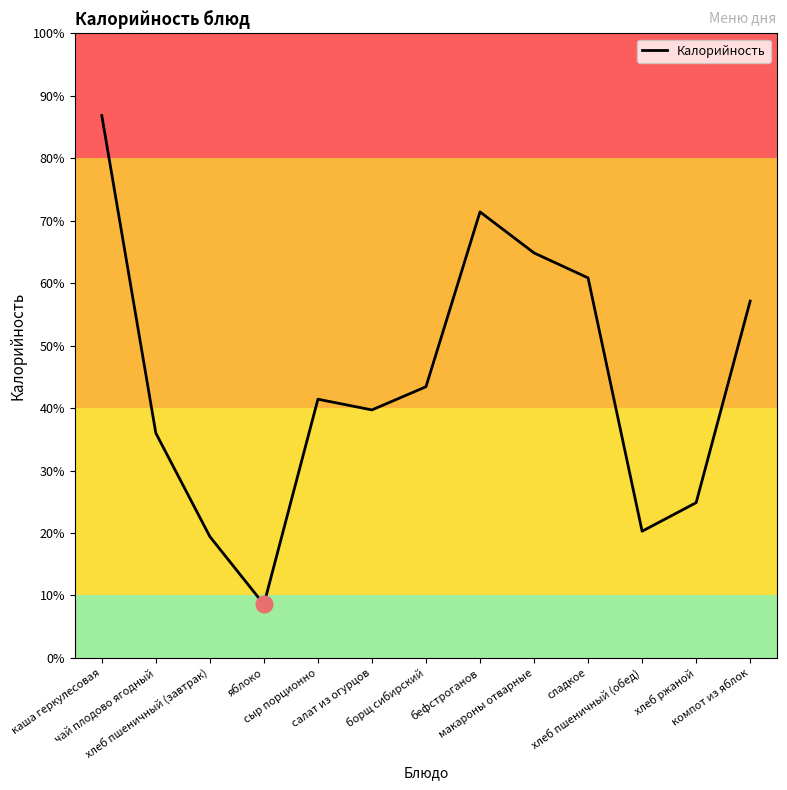

At which category does the data reach its first local valley?

яблоко